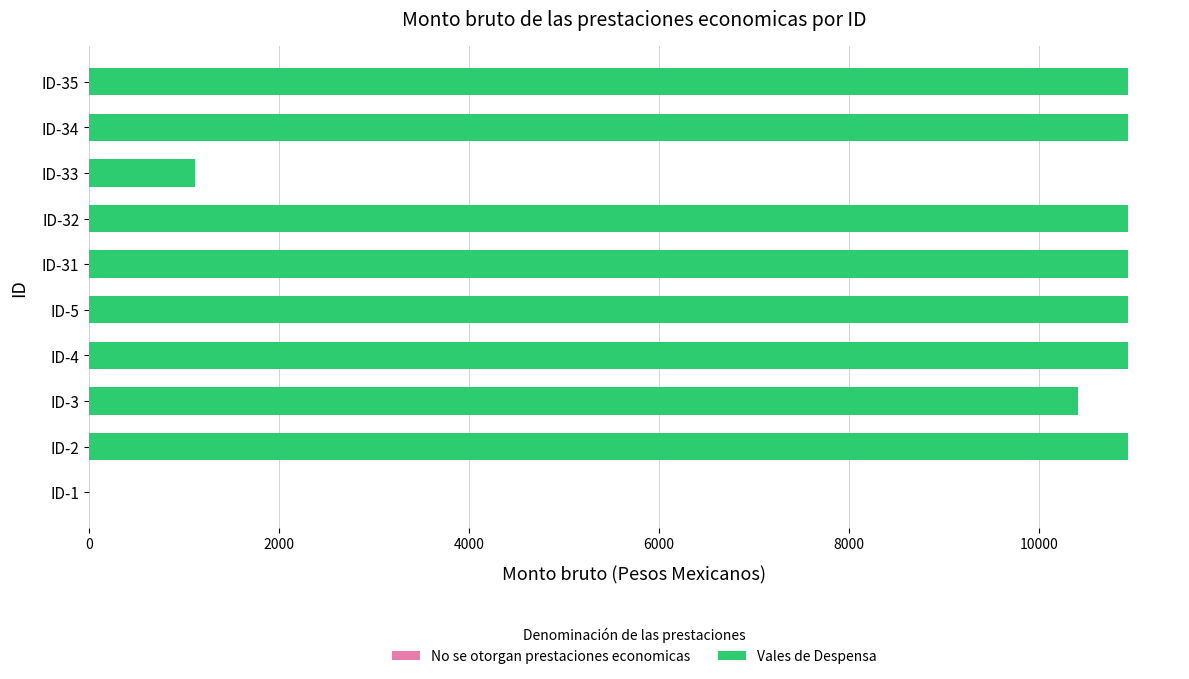

Are the bars horizontal?

Yes